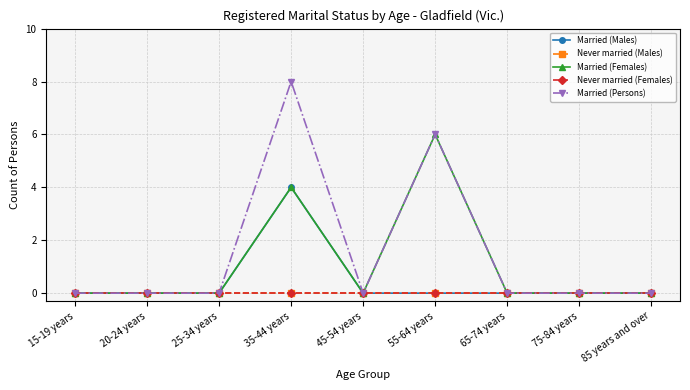

At which category does Married (Persons) reach its first local peak?

35-44 years